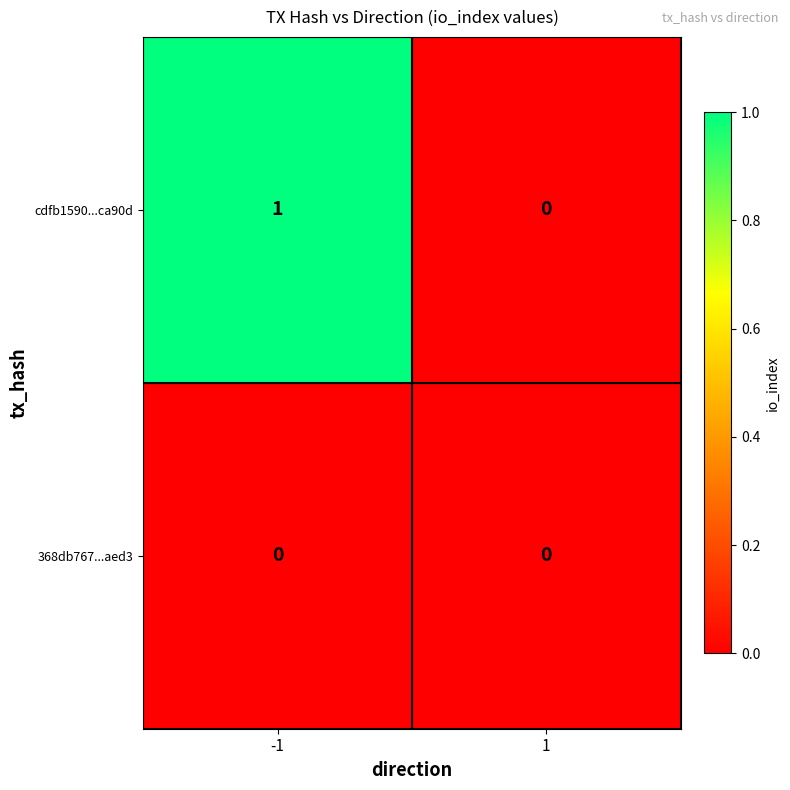

Which series has the largest range (max minus min)?

cdfb1590...ca90d